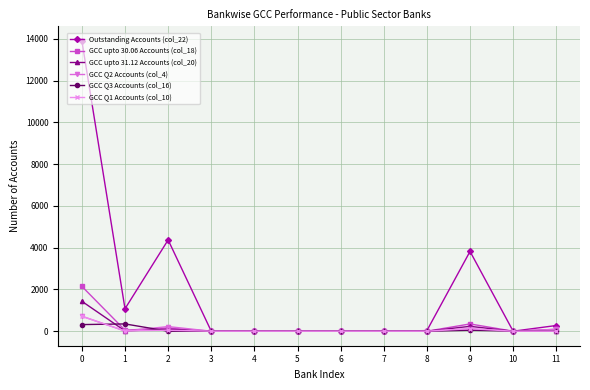

The value of GCC Q2 Accounts (col_4) at 5 is 0. True or false?

True